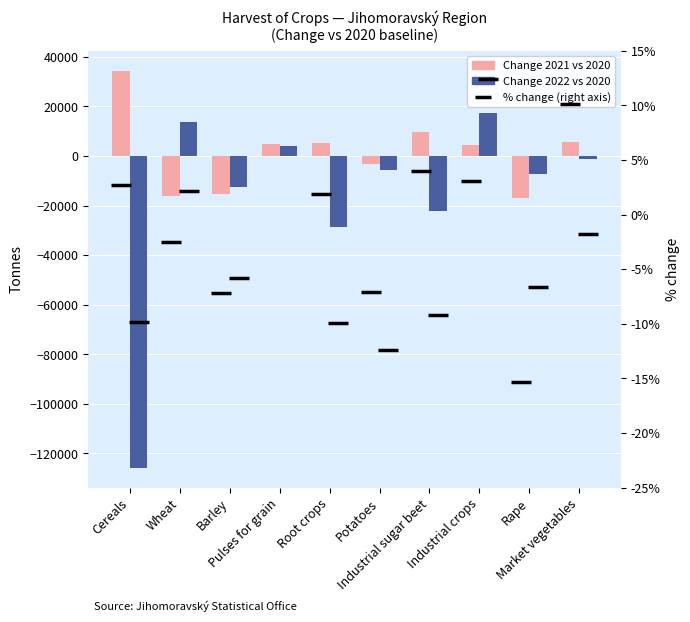

What is the difference between the % change 2021 vs 2020 (right axis) values at Root crops and Barley?

9.1